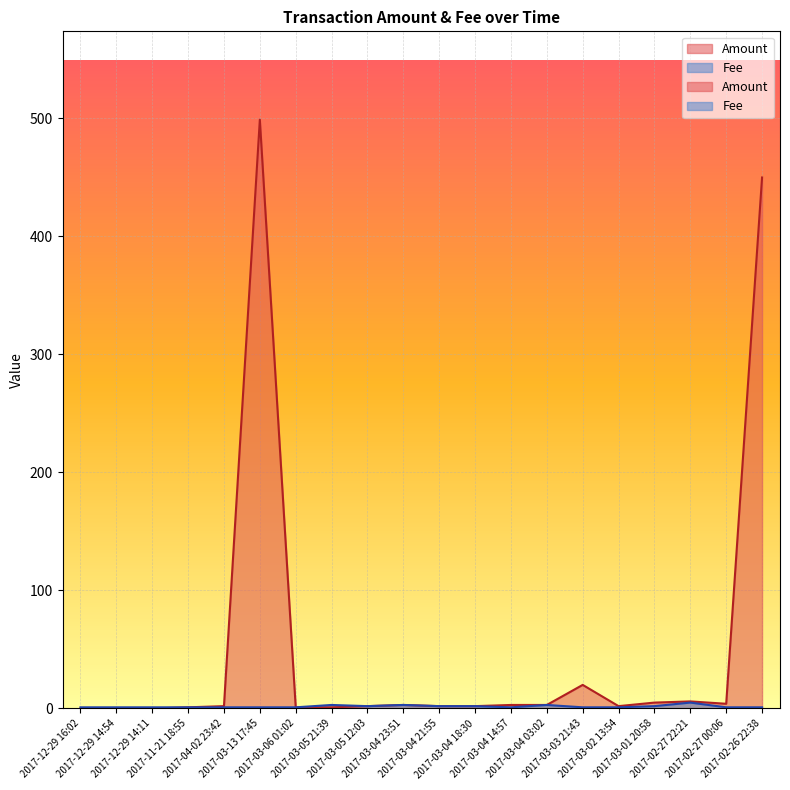

Between 2017-02-27 22:21 and 2017-03-04 18:30, which is larger?

2017-02-27 22:21